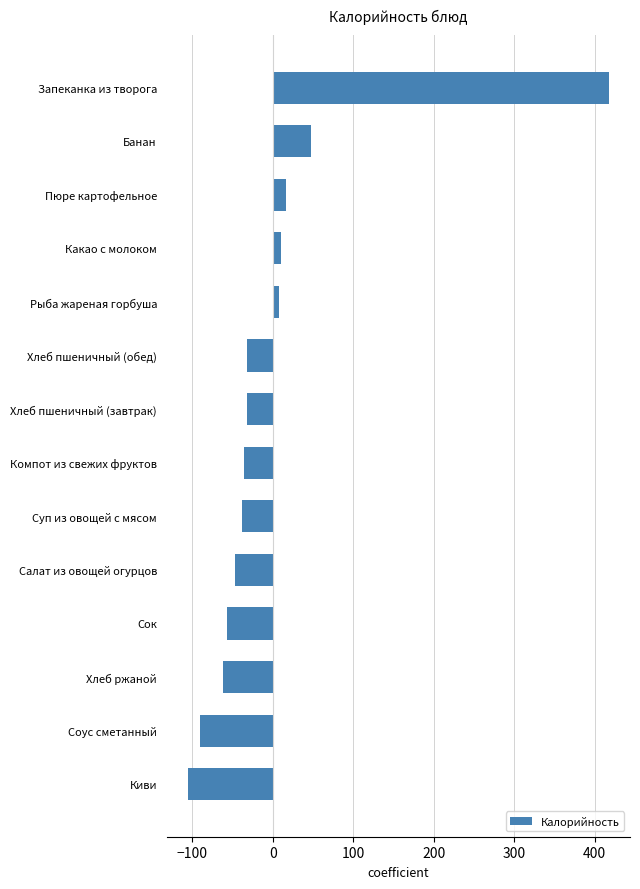

Are the bars grouped side by side (vs. stacked)?

No